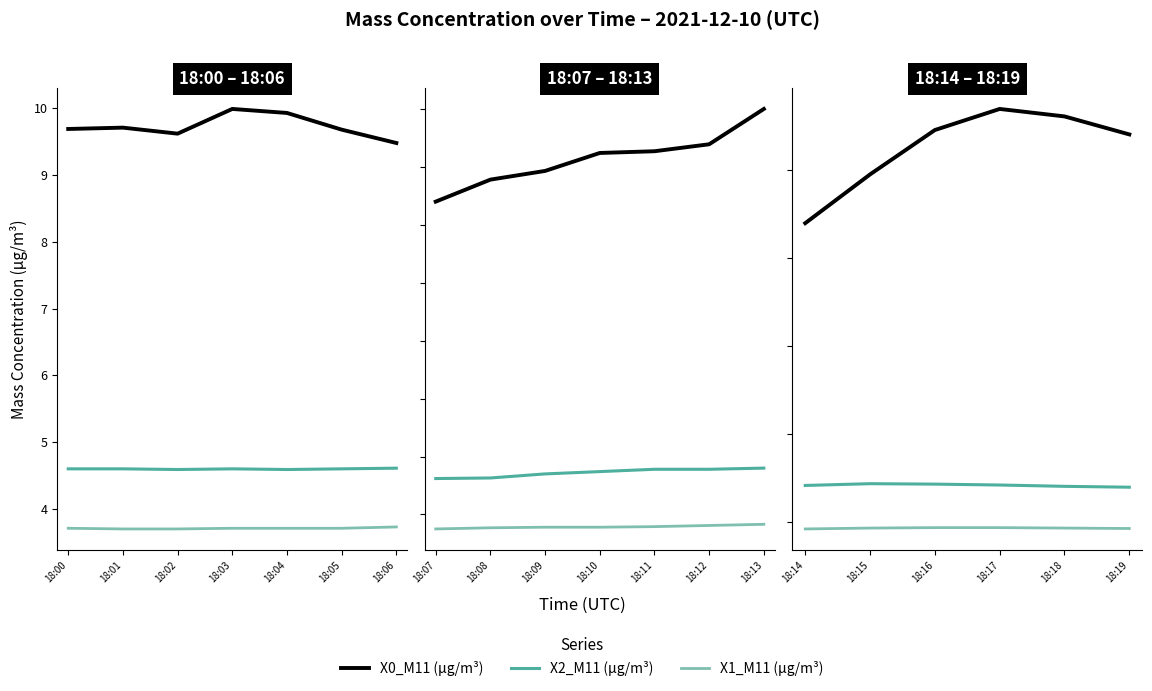

True or false: X2_M11 (μg/m³) and X0_M11 (μg/m³) cross at least once.

False